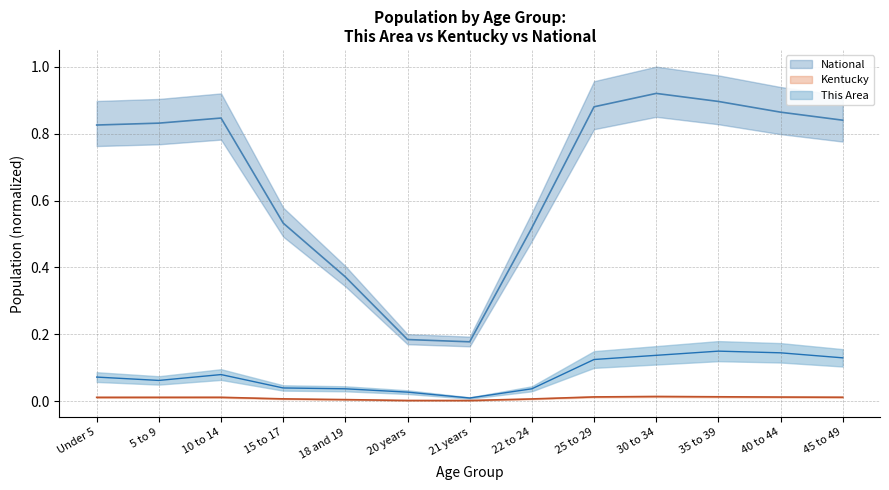

Is it true that This Area equals 0.1 at 10 to 14?

False